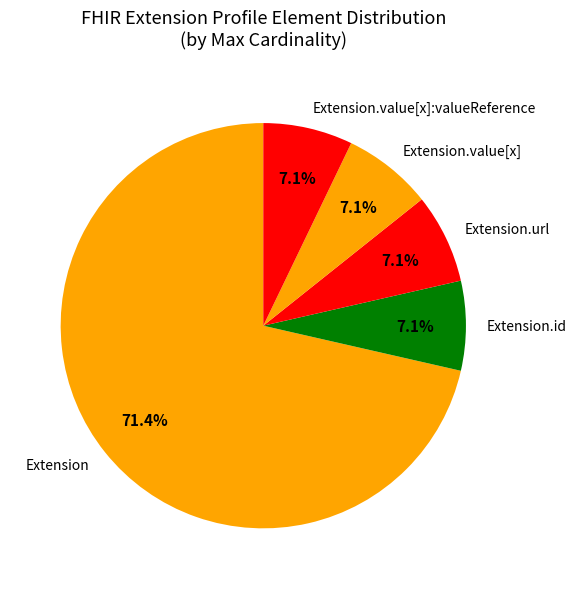

Does Extension account for over 50% of the chart?

Yes